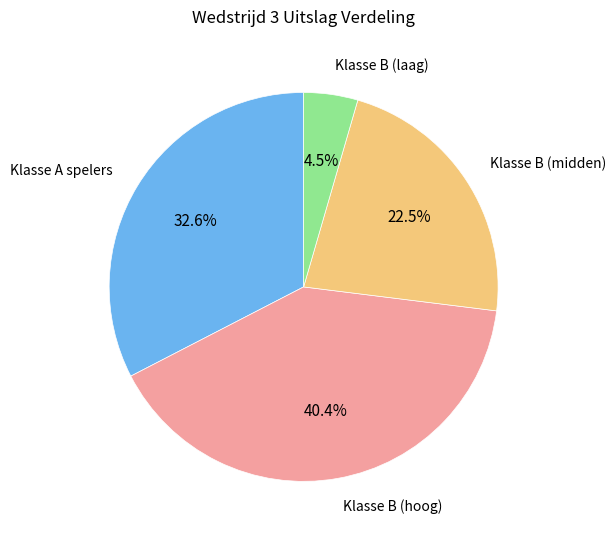

Does any single category account for the majority?

No